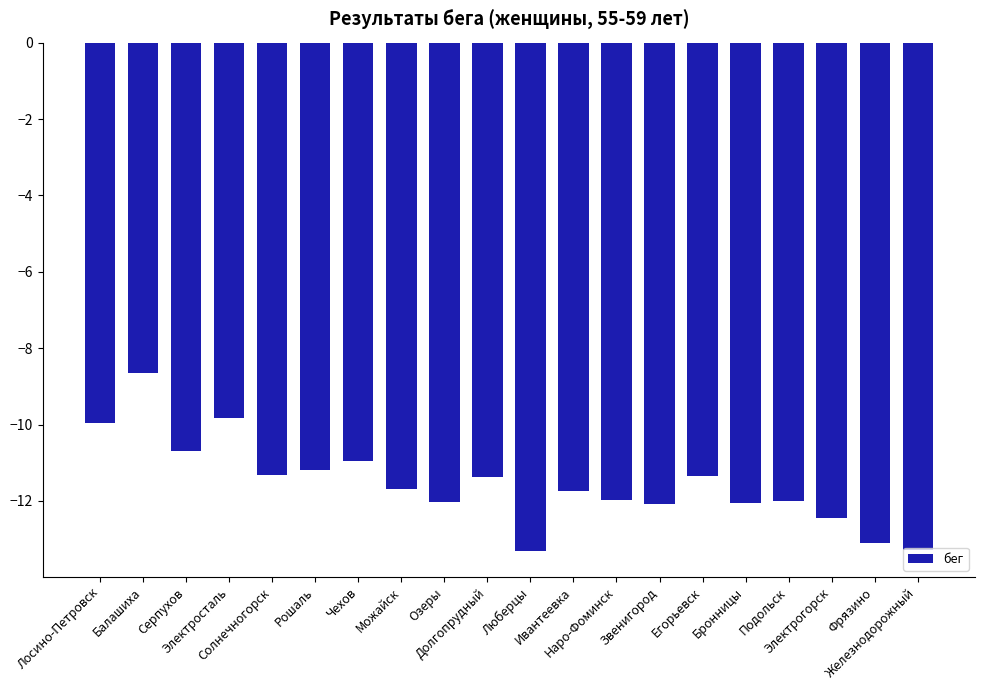

What is the value of the 17th bar from the left?

-12.0